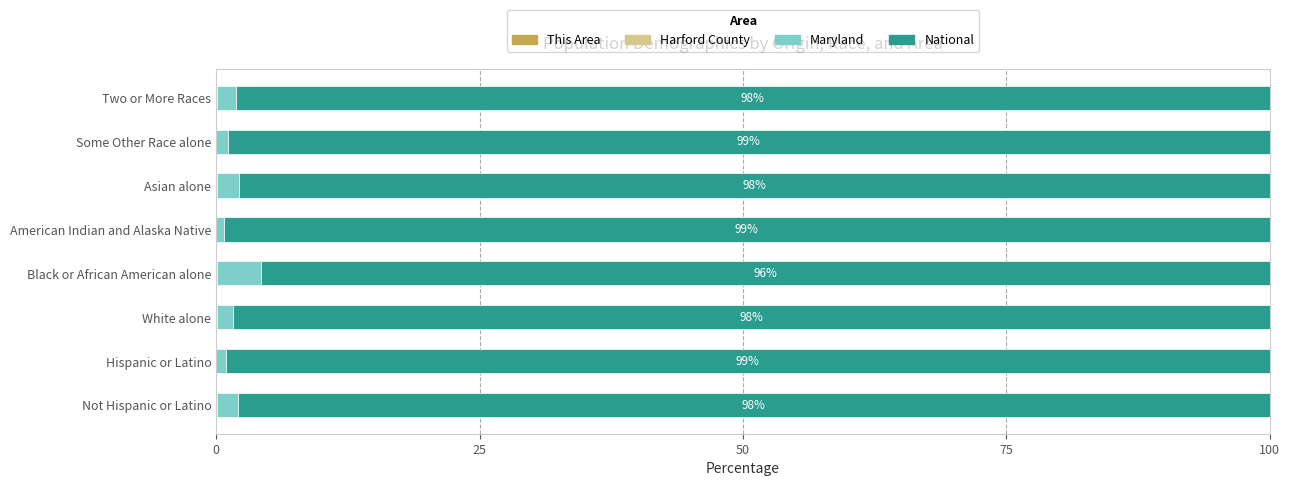

How many data points does each series have?

8